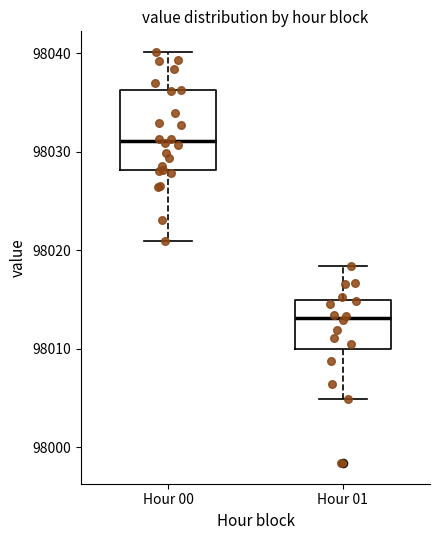

Reading left to right, read every box against the y-axis: the position of its median line, the range the box covers, and the ends of its whiskers. The values are not printed on the chart, so give them approximately, as read against the axis.

Hour 00: median 98031, box 98028 to 98036, whiskers 98021 to 98040
Hour 01: median 98013, box 98010 to 98015, whiskers 98005 to 98018